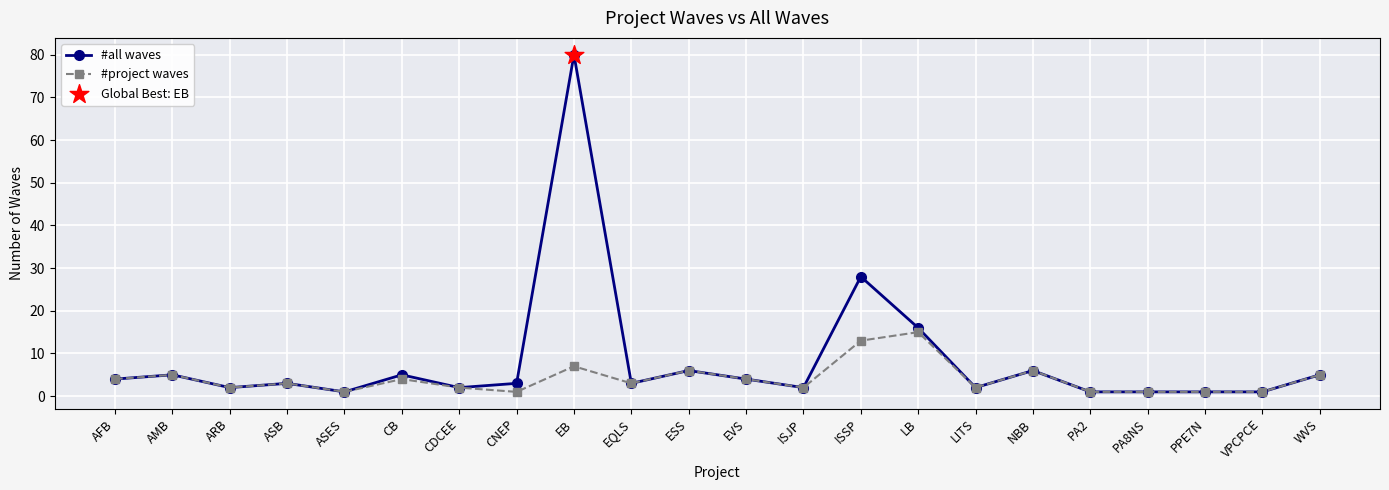

At how many categories does at least one series exceed 20?

2